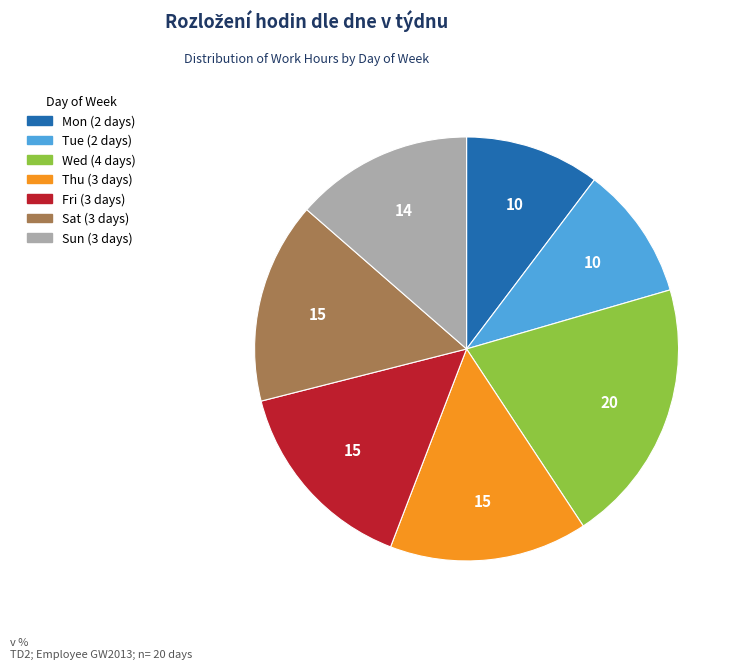

Does any single category account for the majority?

No